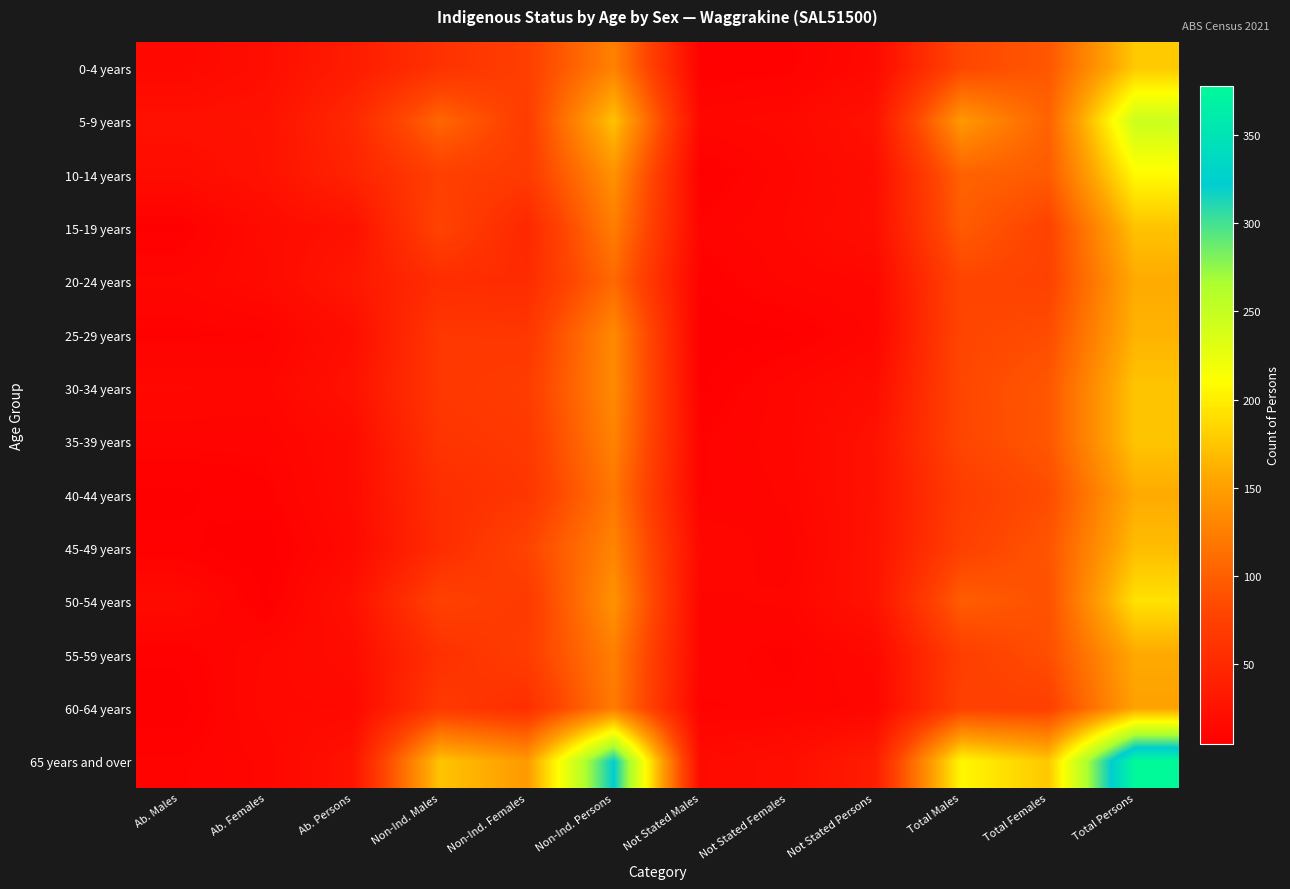

Rank the series at Not Stated Persons from highest to lowest value.

65 years and over, 45-49 years, 50-54 years, 5-9 years, 35-39 years, 40-44 years, 15-19 years, 10-14 years, 30-34 years, 0-4 years, 55-59 years, 20-24 years, 25-29 years, 60-64 years